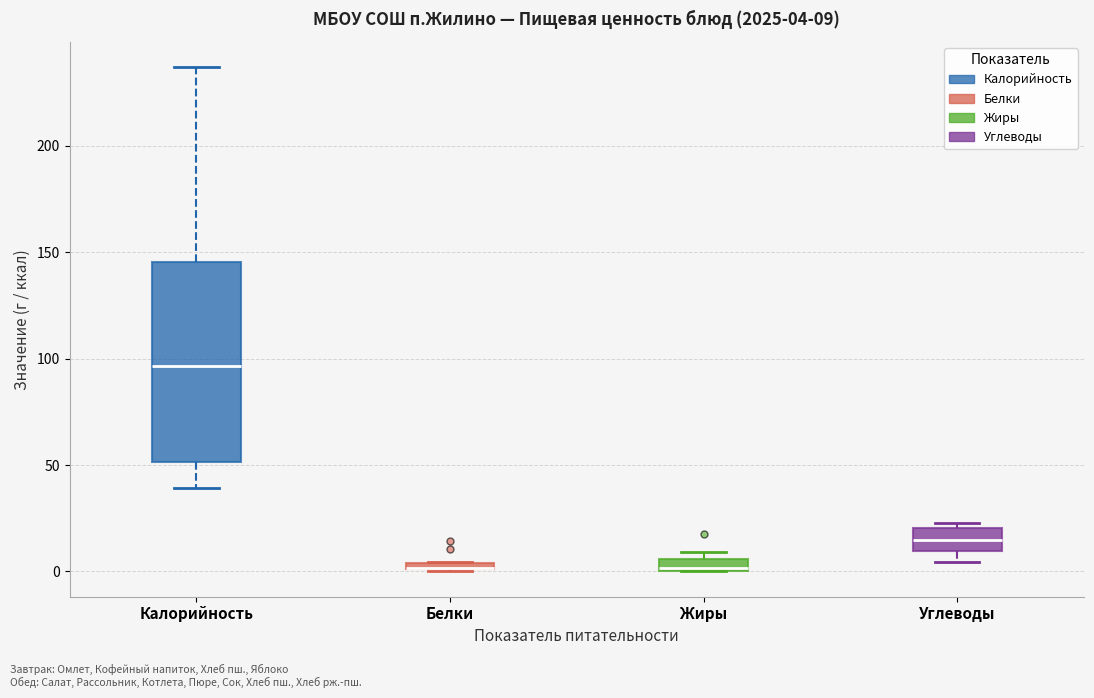

Comparing the boxes themselves (not the whiskers), which one is the tallest?

Калорийность